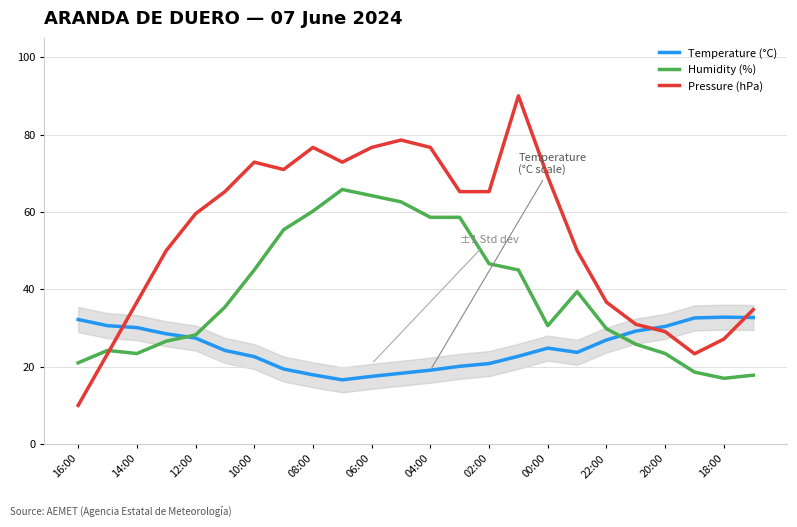

What is the highest value of the Temperature (°C) series?

32.8